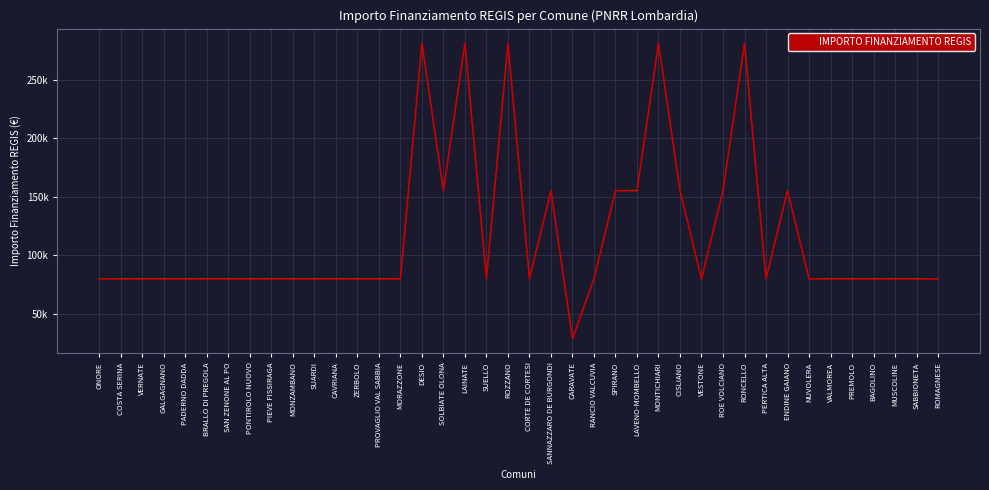

Reading left to right, transcribe all the data shown in this chart.

ONORE=79922	COSTA SERINA=79922	VERNATE=79922	GALGAGNANO=79922	PADERNO DADDA=79922	BRALLO DI PREGOLA=79922	SAN ZENONE AL PO=79922	PONTIROLO NUOVO=79922	PIEVE FISSIRAGA=79922	MONZAMBANO=79922	SUARDI=79922	CAVRIANA=79922	ZERBOLO=79922	PROVAGLIO VAL SABBIA=79922	MORAZZONE=79922	DESIO=280932	SOLBIATE OLONA=155234	LAINATE=280932	SUELLO=79922	ROZZANO=280932	CORTE DE CORTESI=79922	SANNAZZARO DE BURGONDI=155234	CARAVATE=28902	RANCIO VALCUVIA=79922	SPIRANO=155234	LAVENO-MOMBELLO=155234	MONTICHIARI=280932	CISLIANO=155234	VESTONE=79922	ROE VOLCIANO=155234	RONCELLO=280932	PERTICA ALTA=79922	ENDINE GAIANO=155234	NUVOLERA=79922	VALMOREA=79922	PREMOLO=79922	BAGOLINO=79922	MUSCOLINE=79922	SABBIONETA=79922	ROMAGNESE=79922